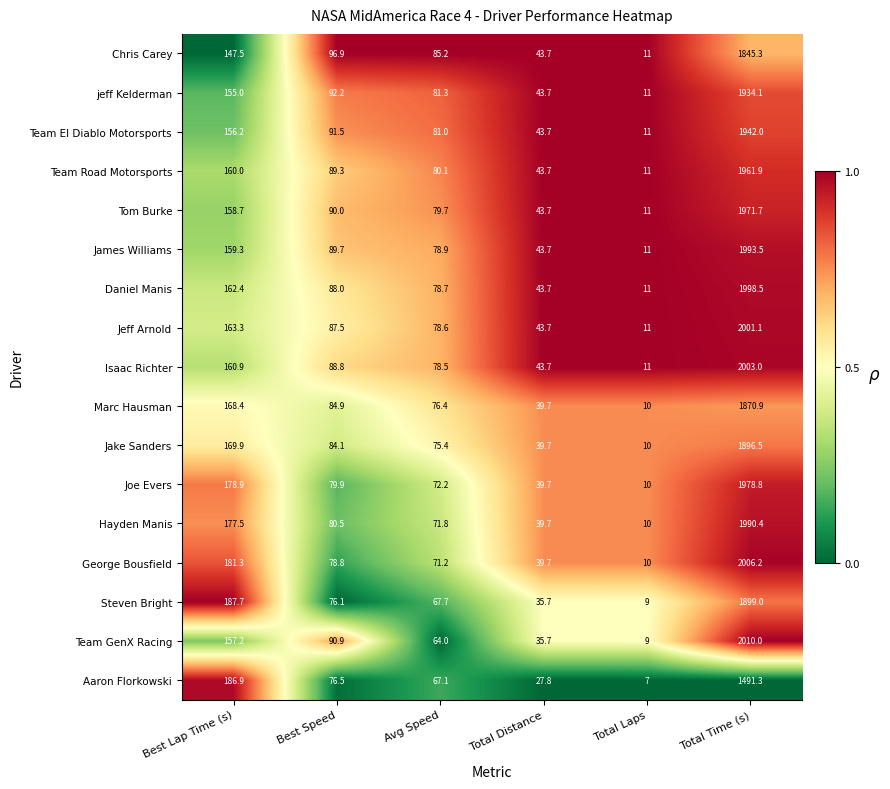

List the series in order of their peak value, highest first.

Team GenX Racing, George Bousfield, Isaac Richter, Jeff Arnold, Daniel Manis, James Williams, Hayden Manis, Joe Evers, Tom Burke, Team Road Motorsports, Team El Diablo Motorsports, jeff Kelderman, Steven Bright, Jake Sanders, Marc Hausman, Chris Carey, Aaron Florkowski